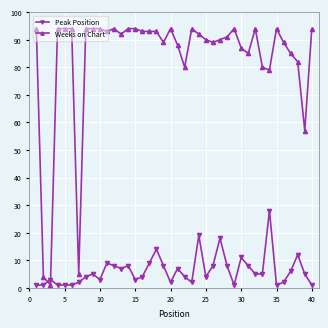

Rank the series by their average value, from highest to lowest.

Weeks on Chart, Peak Position